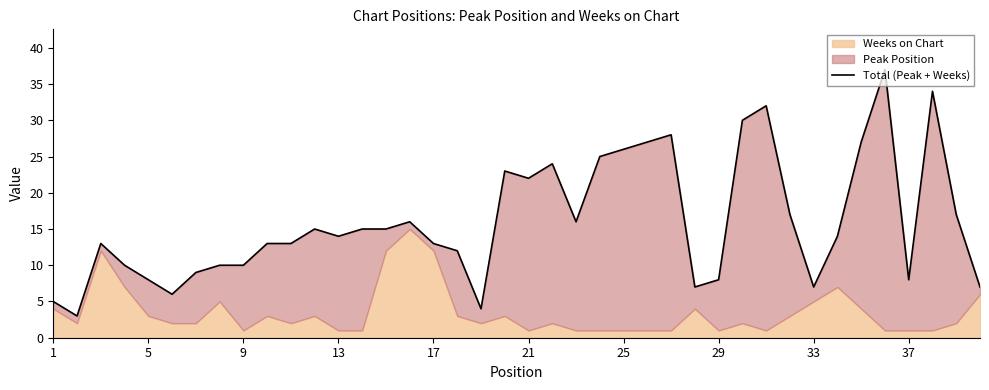

What value does the data have at 29, to the nearest 10?

10